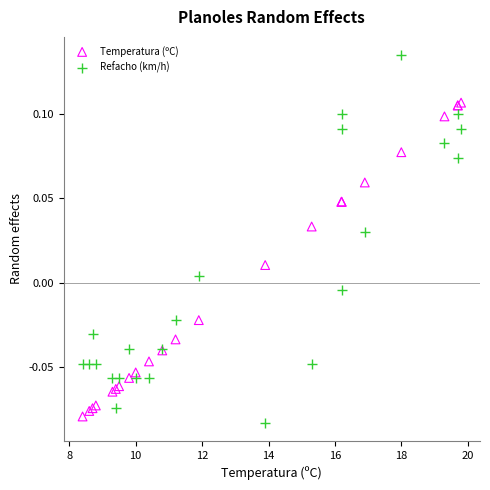

Which series contains the highest Y value?

Refacho (km/h)